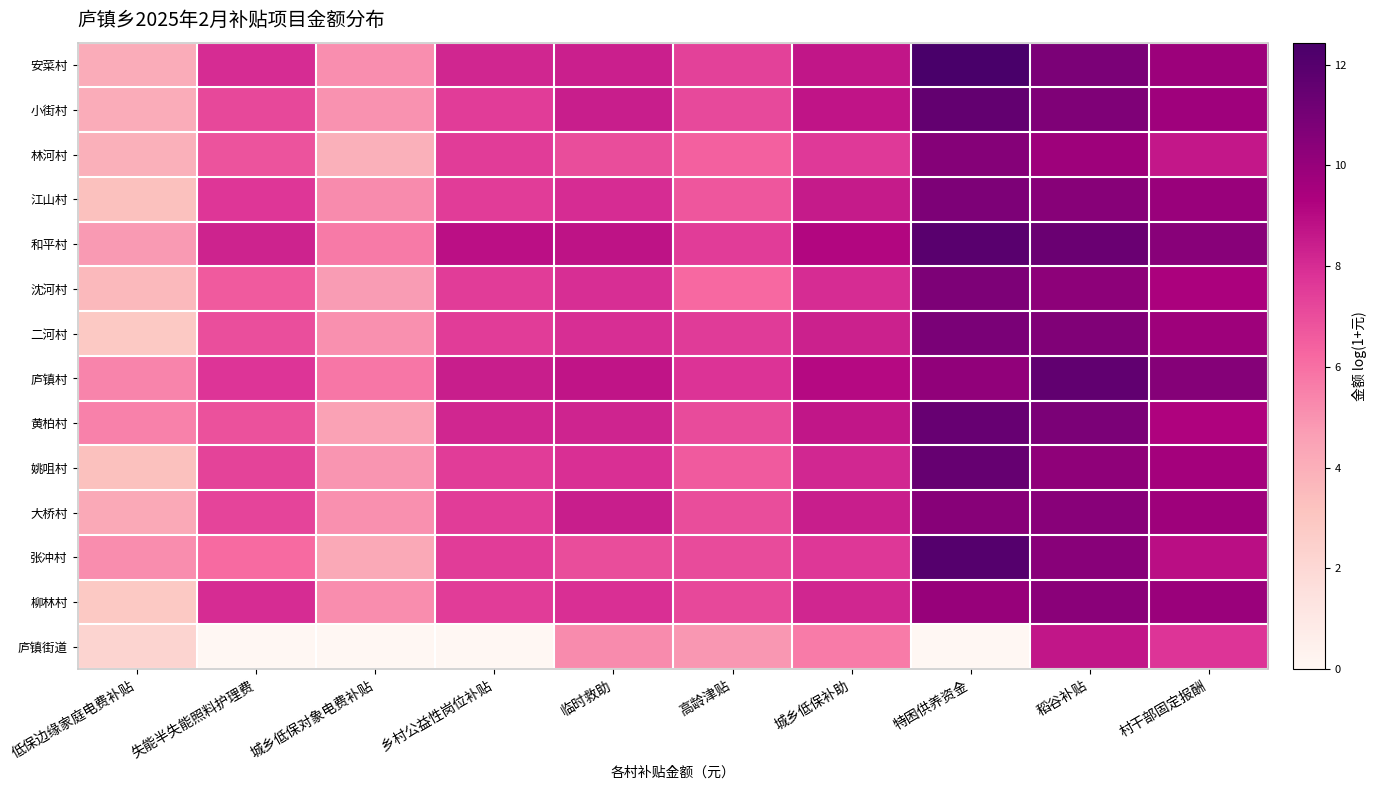

Rank the series at 稻谷补贴 from lowest to highest value.

庐镇街道, 林河村, 姚咀村, 沈河村, 柳林村, 大桥村, 张冲村, 江山村, 二河村, 小街村, 黄柏村, 安菜村, 和平村, 庐镇村